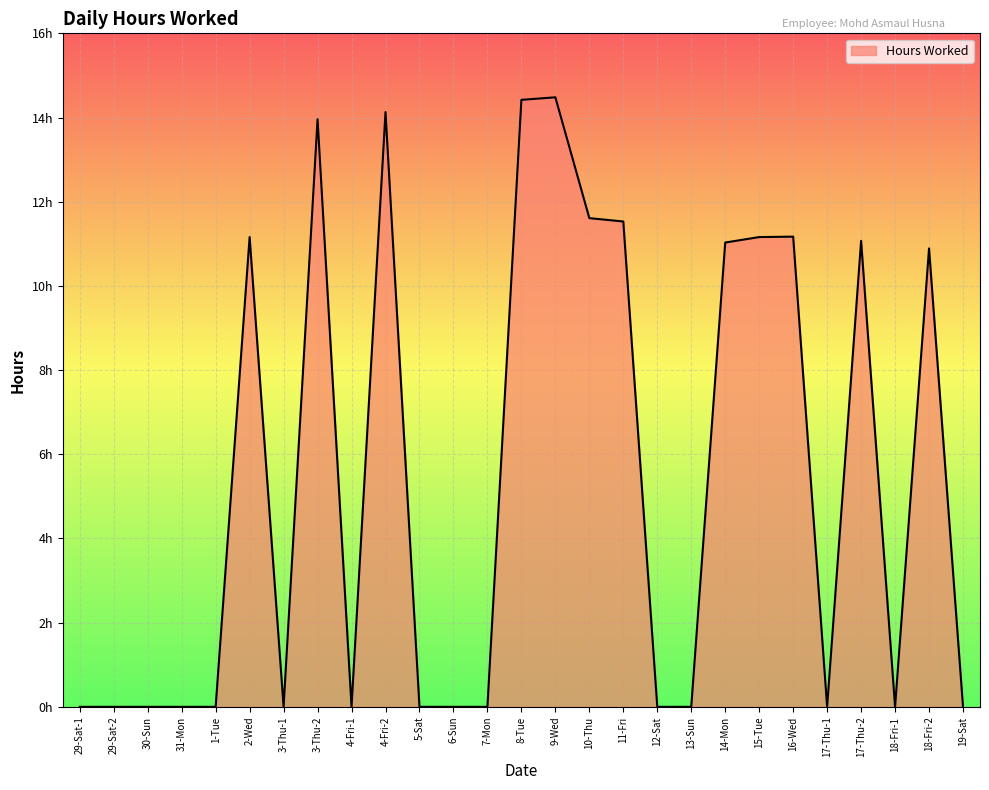

The value at 15-Tue is 11.2. True or false?

True